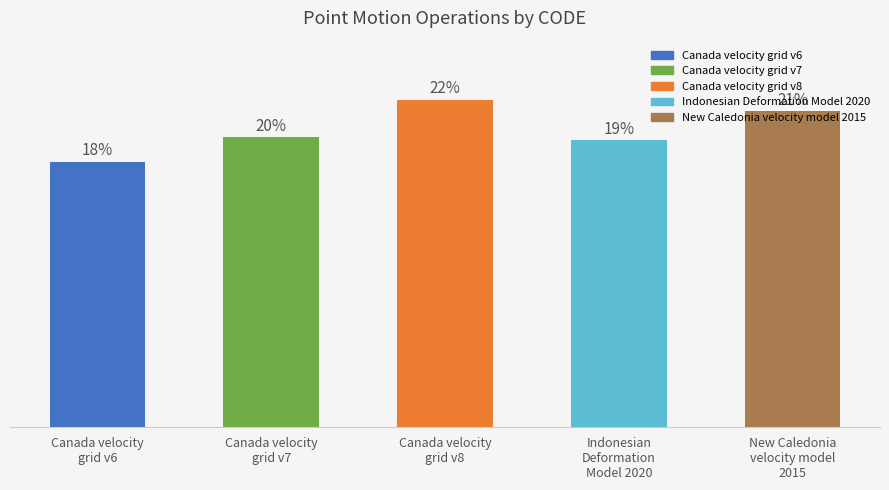

The chart shows a value of 3616 at Canada velocity
grid v6. True or false?

False